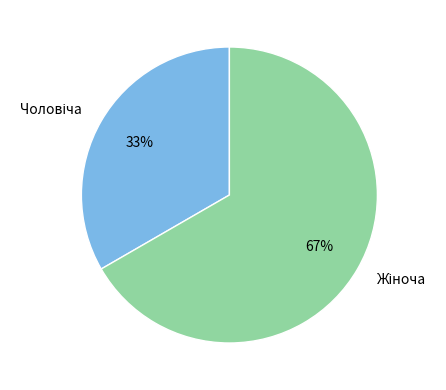

Is there any slice that represents more than half of the pie?

Yes